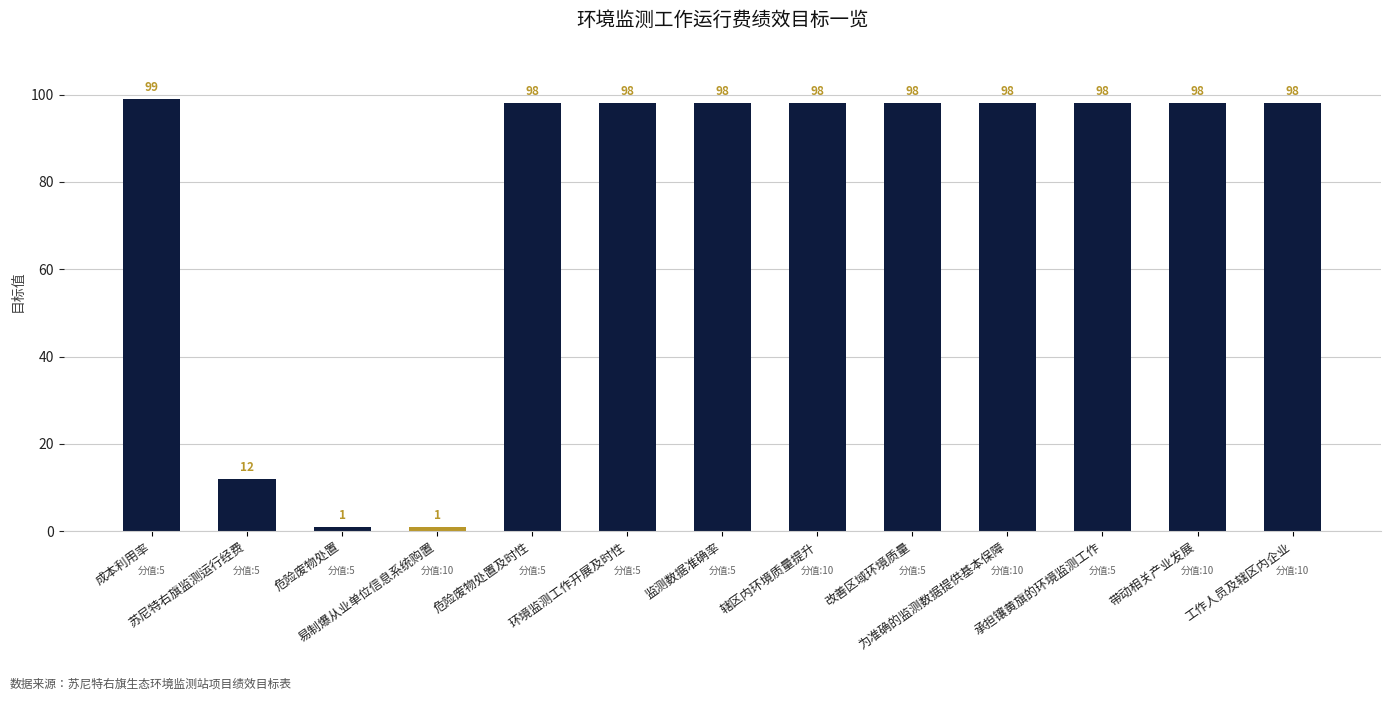

Does the chart contain stacked bars?

No